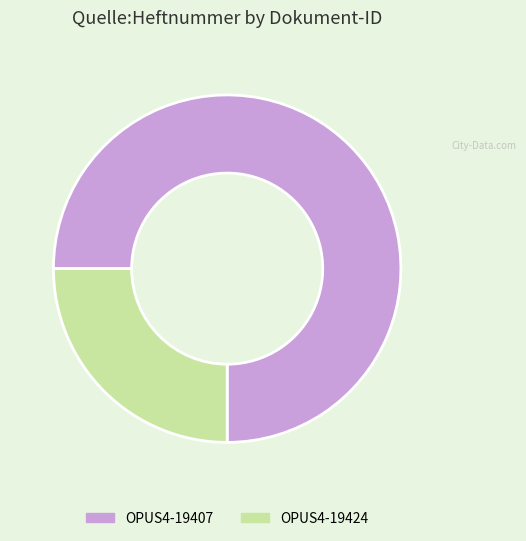

Is OPUS4-19424 the majority of the pie?

No